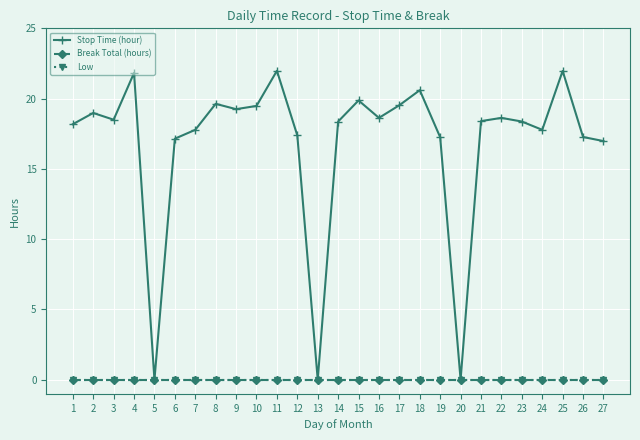

Reading left to right, list all the values displayed in this chart.

Stop Time (hour): 18.2	19.0	18.5	21.8	0.0	17.1	17.8	19.6	19.2	19.5	22.0	17.4	0.0	18.4	19.9	18.6	19.5	20.6	17.2	0.0	18.4	18.6	18.4	17.8	22.0	17.3	17.0
Break Total (hours): 0.0	0.0	0.0	0.0	0.0	0.0	0.0	0.0	0.0	0.0	0.0	0.0	0.0	0.0	0.0	0.0	0.0	0.0	0.0	0.0	0.0	0.0	0.0	0.0	0.0	0.0	0.0
Low: 0.0	0.0	0.0	0.0	0.0	0.0	0.0	0.0	0.0	0.0	0.0	0.0	0.0	0.0	0.0	0.0	0.0	0.0	0.0	0.0	0.0	0.0	0.0	0.0	0.0	0.0	0.0